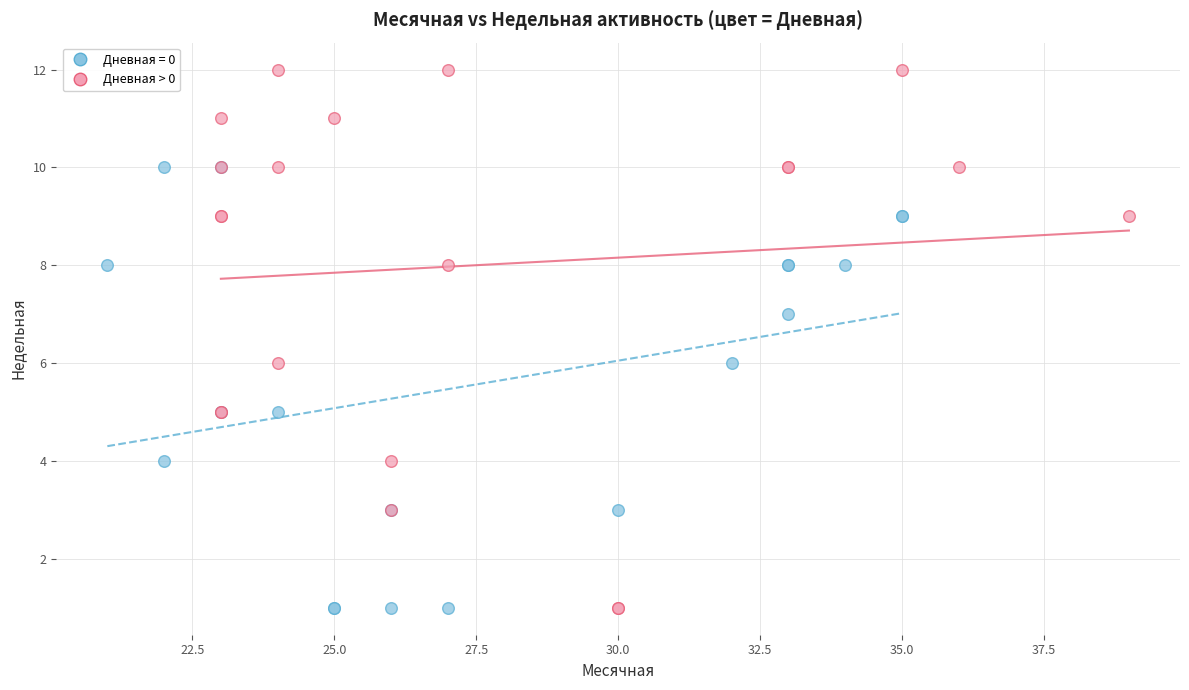

Which series contains the highest Y value?

Дневная > 0